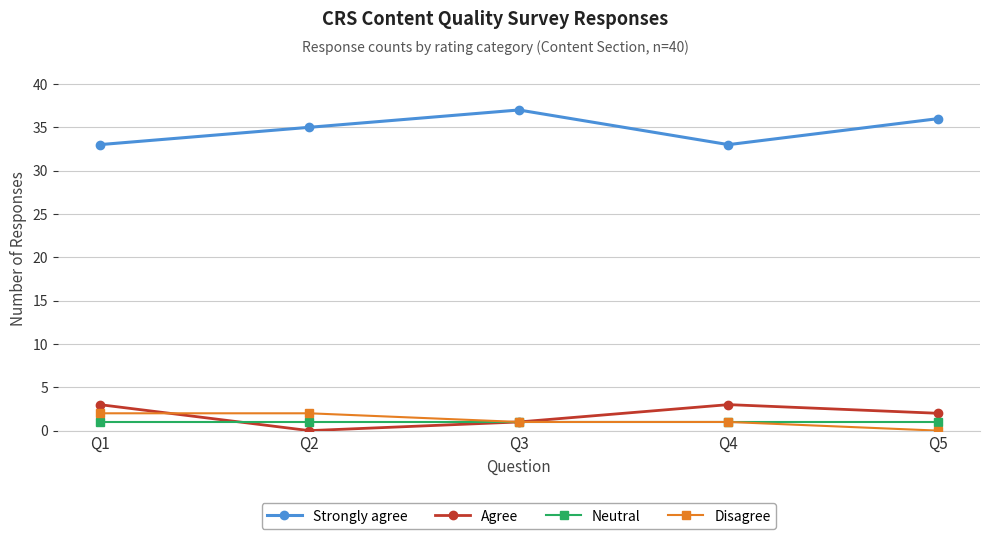

Reading left to right, what are all the values shown in this chart?

Strongly agree: 33	35	37	33	36
Agree: 3	0	1	3	2
Neutral: 1	1	1	1	1
Disagree: 2	2	1	1	0